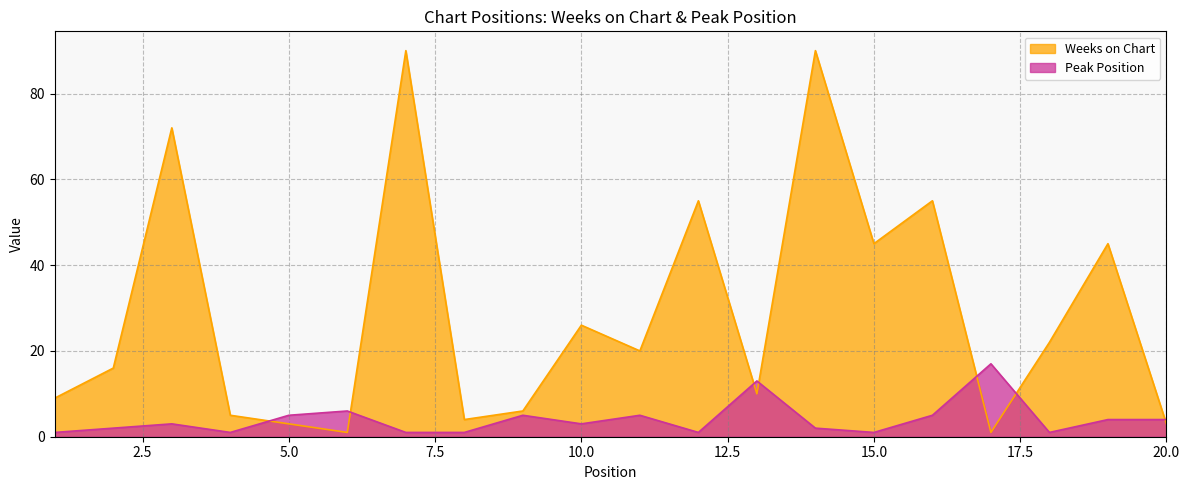

What is the spread (max minus min) of values at 3?

69